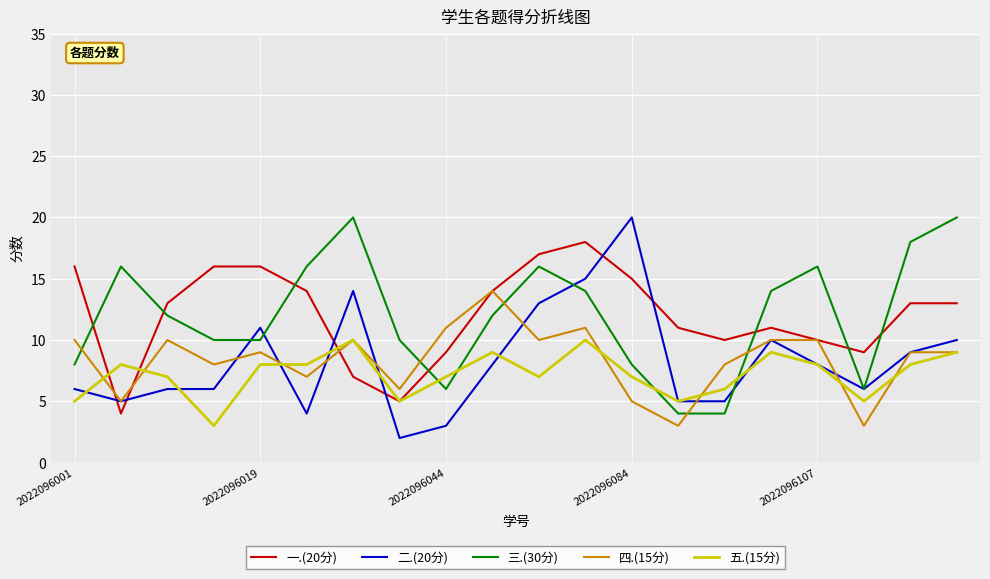

What is the maximum value shown in the chart?

20